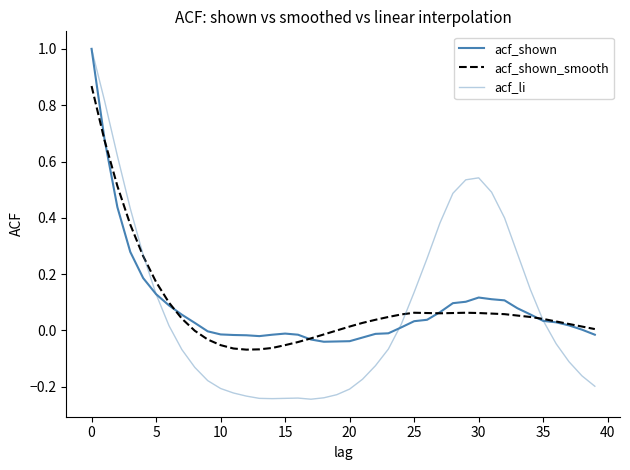

At which label does acf_shown reach its minimum?

18